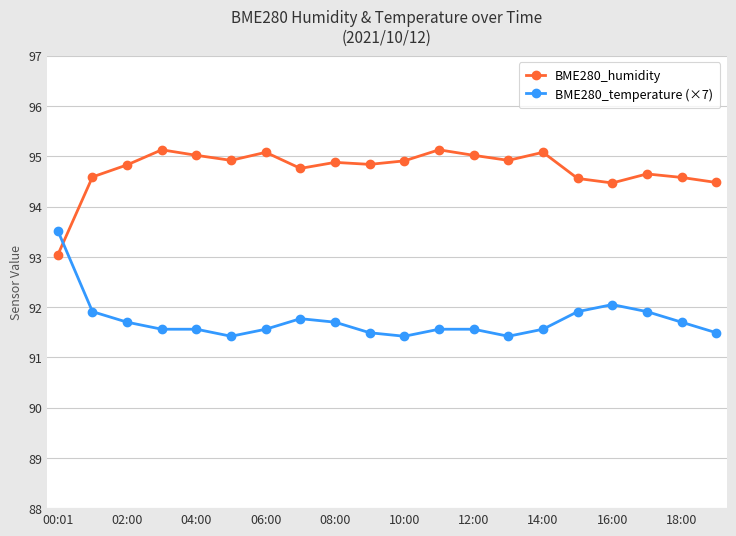

At how many categories does at least one series exceed 94?

19